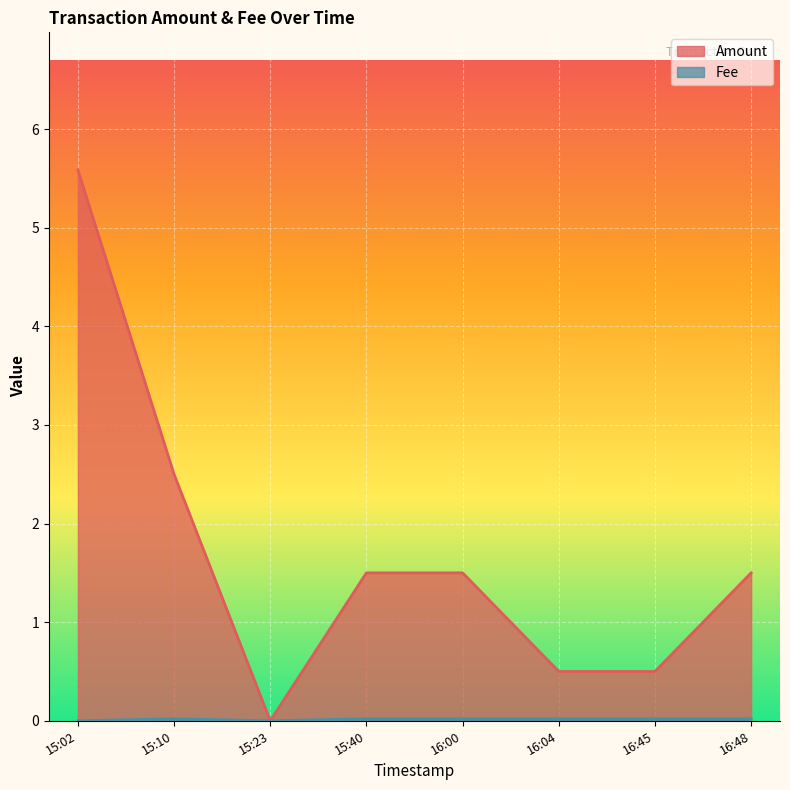

The Fee series shows 0.0 at 15:10. True or false?

False